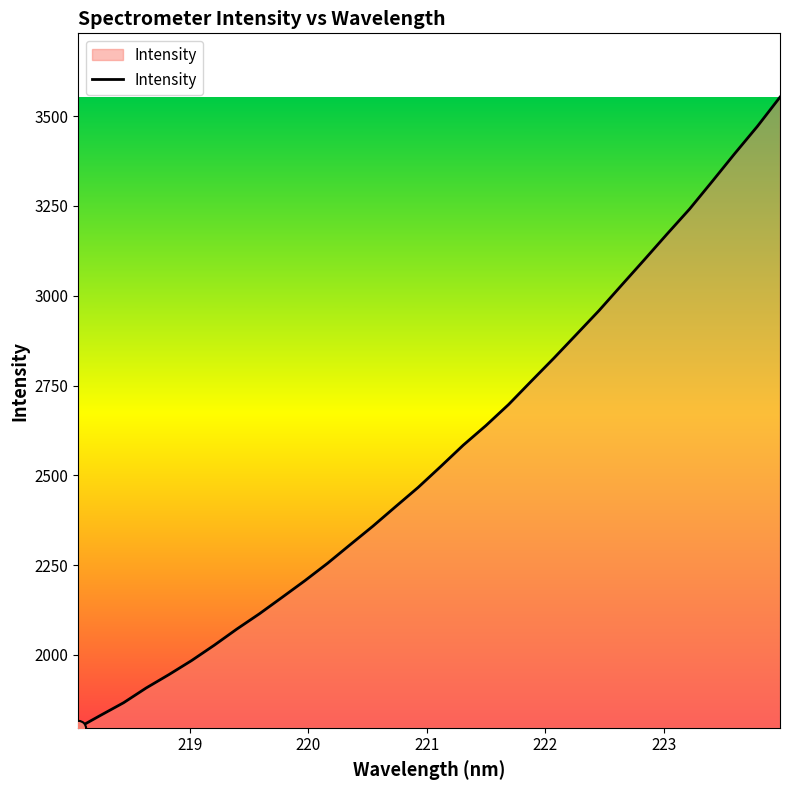

What is the maximum value shown in the chart?

3552.9